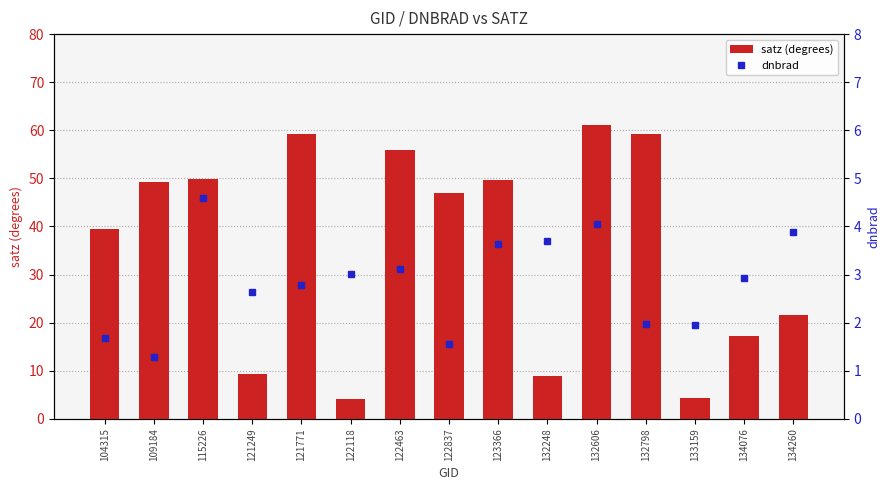

Which category has the lowest value in the satz (degrees) series?

122118